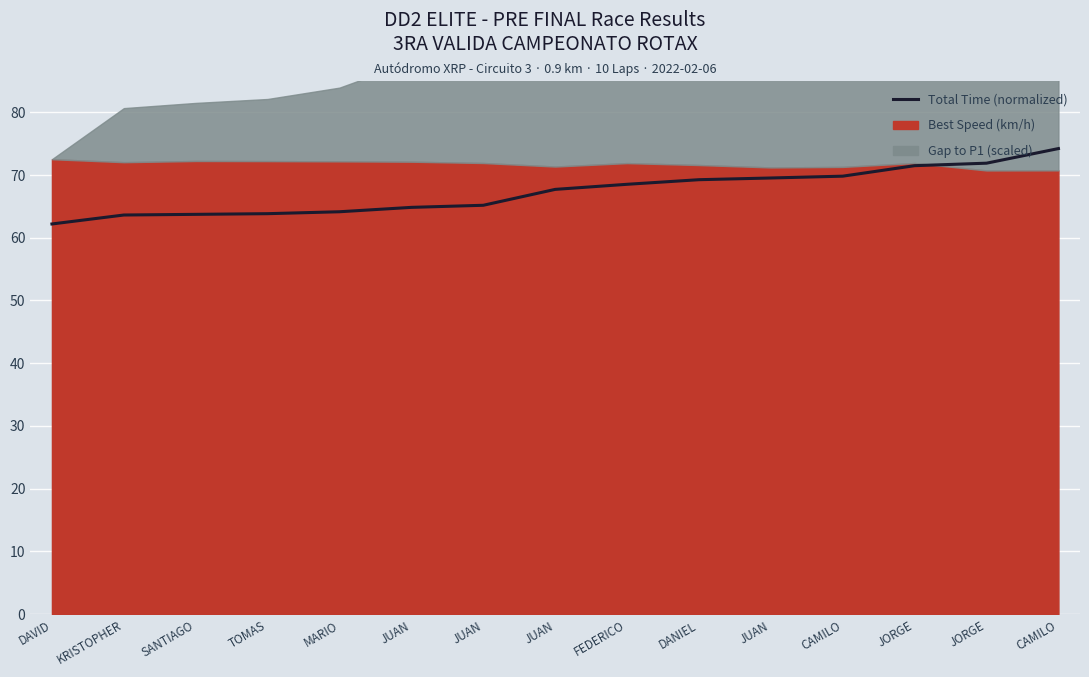

Rank the categories by value from highest to lowest.

CAMILO, JORGE, JORGE, CAMILO, JUAN, DANIEL, FEDERICO, JUAN, JUAN, JUAN, MARIO, TOMAS, SANTIAGO, KRISTOPHER, DAVID